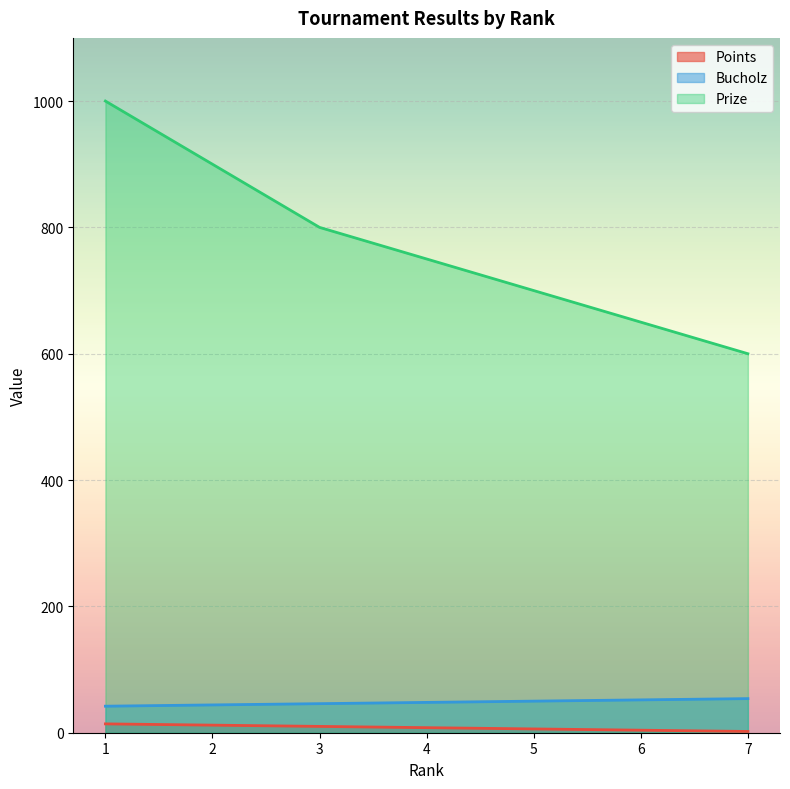

Reading right to left, list all the values displayed in this chart.

Points: 7=2	6=4	5=6	4=8	3=10	2=12	1=14
Bucholz: 7=54	6=52	5=50	4=48	3=46	2=44	1=42
Prize: 7=600	6=650	5=700	4=750	3=800	2=900	1=1000